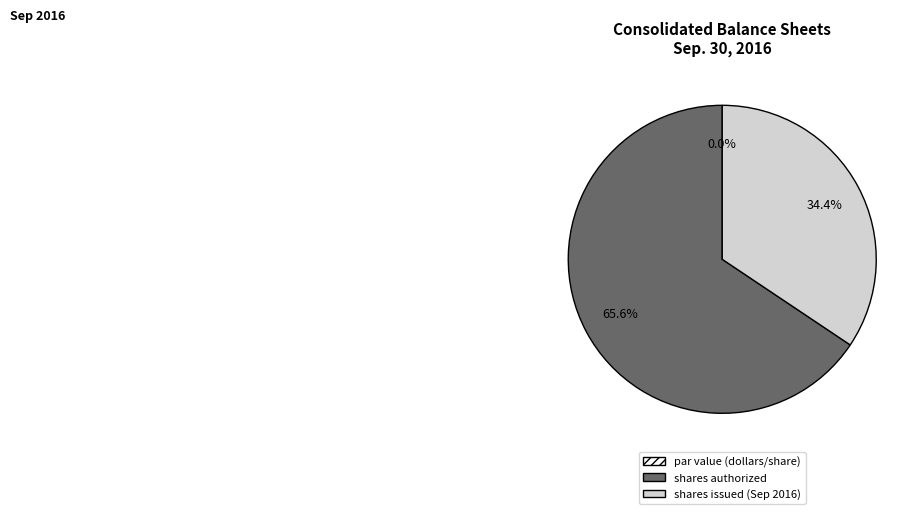

Is it true that Common stock, par value is 0% of the pie?

True